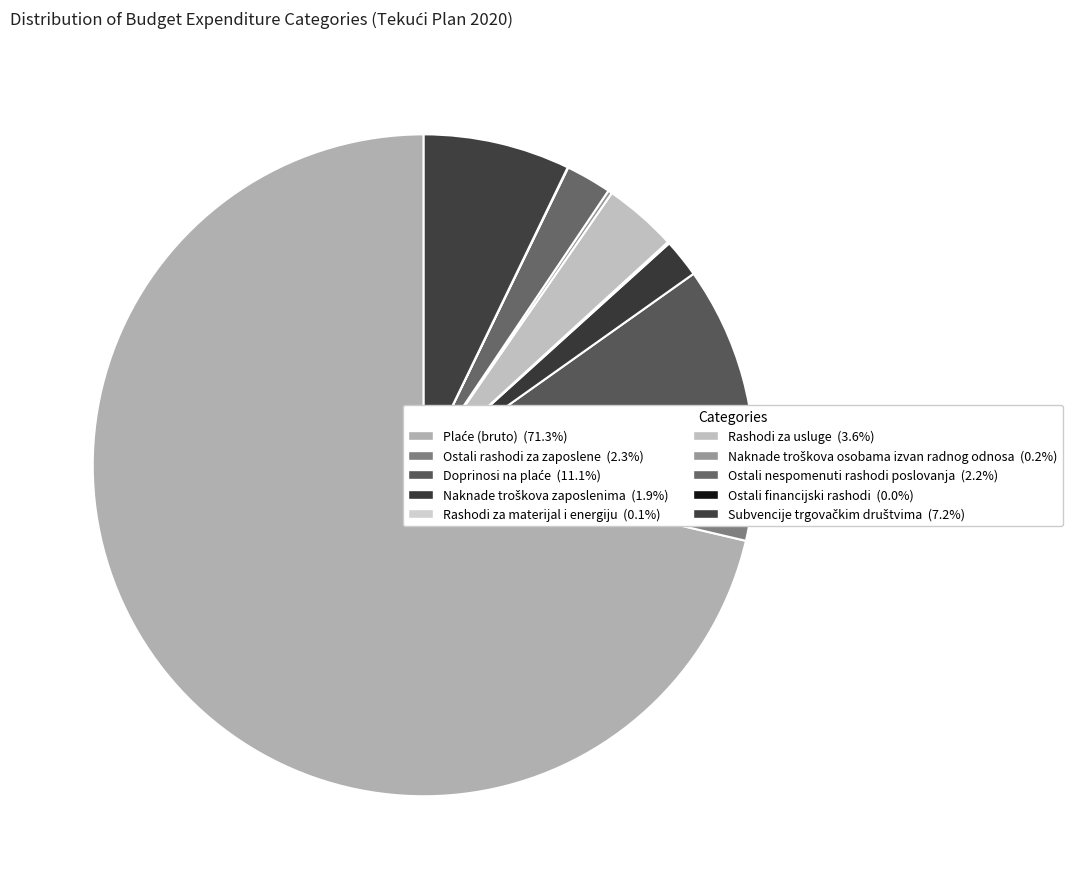

What portion of the pie excludes Naknade troškova zaposlenima?

98.1%